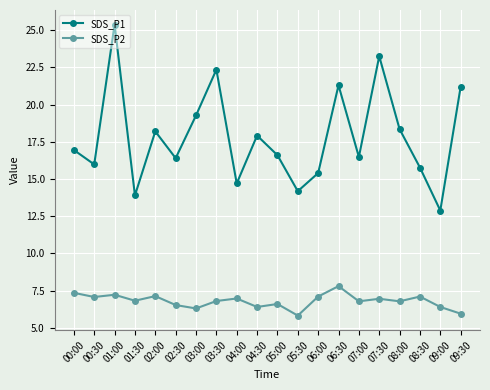

True or false: SDS_P1 and SDS_P2 cross at least once.

False